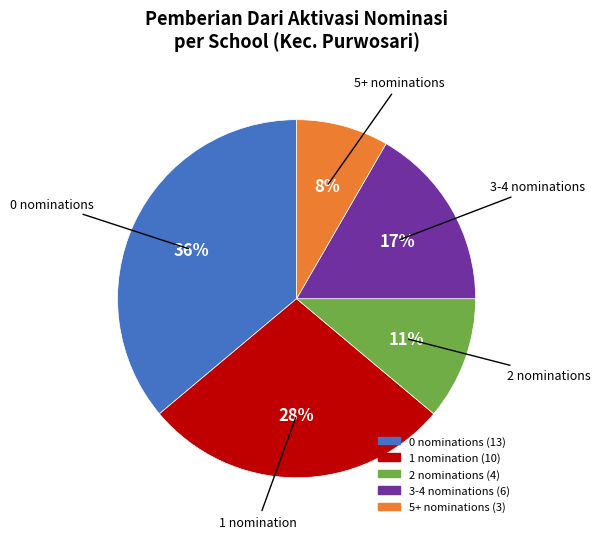

Is there a majority slice in this chart?

No